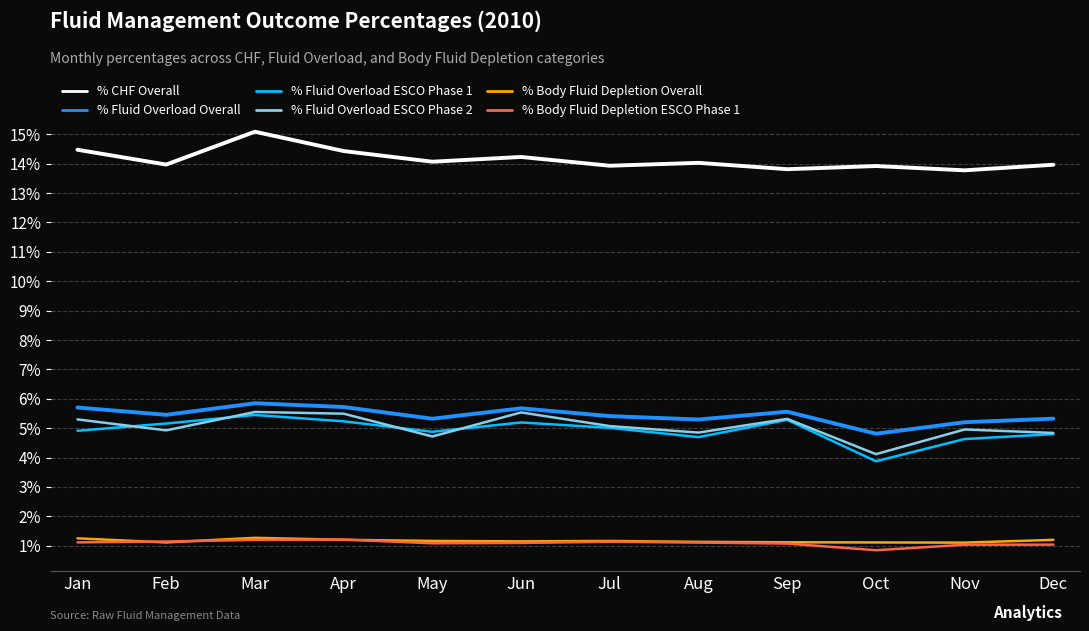

True or false: % CHF Overall and % Fluid Overload ESCO Phase 2 intersect in this chart.

False